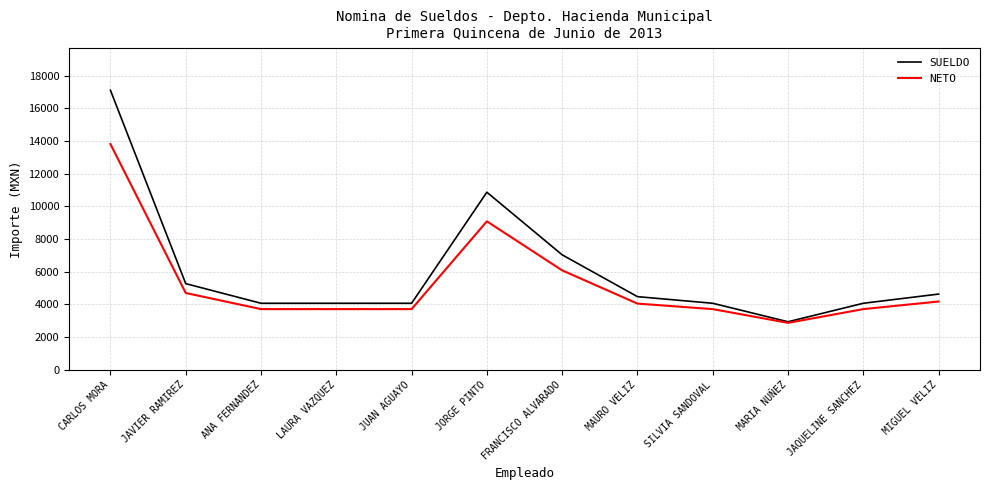

What is the difference between the maximum and minimum values in the NETO series?

10935